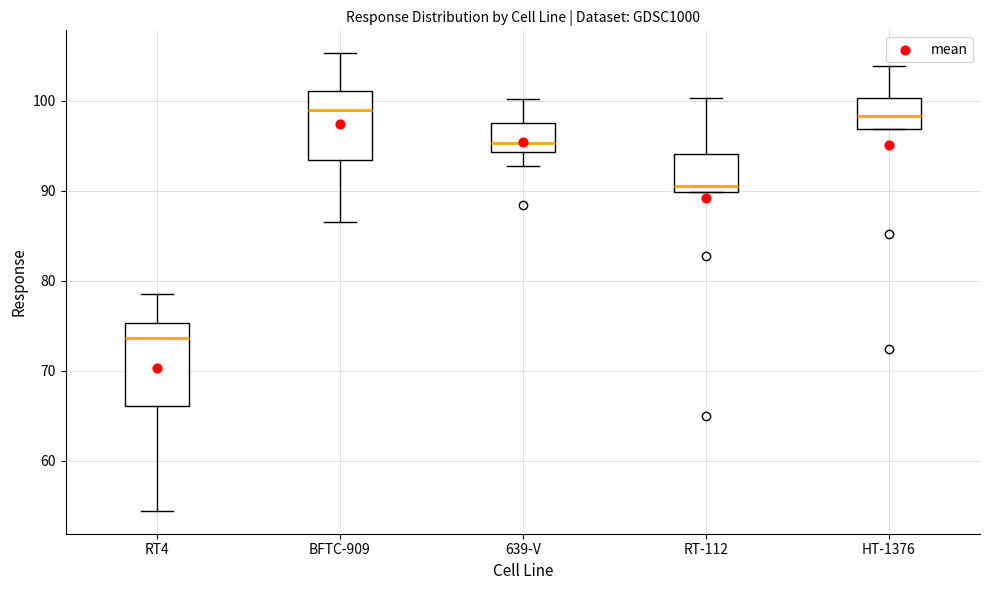

Comparing the boxes themselves (not the whiskers), which one is the tallest?

RT4